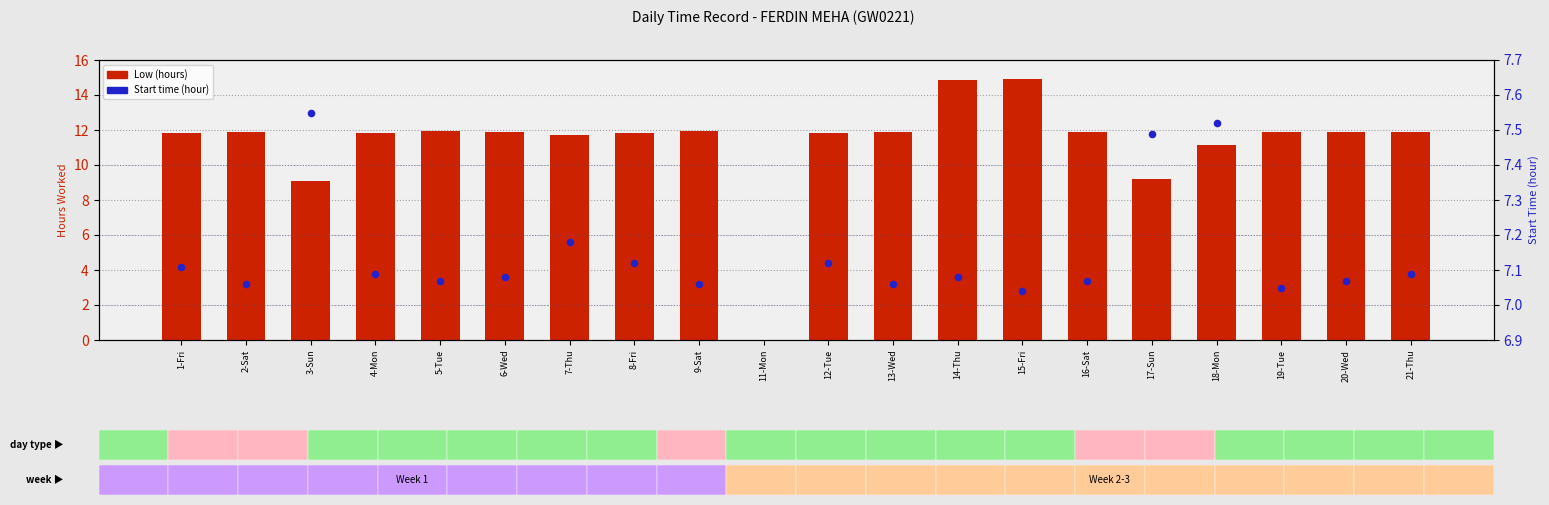

At which category is the sum across all series the highest?

15-Fri